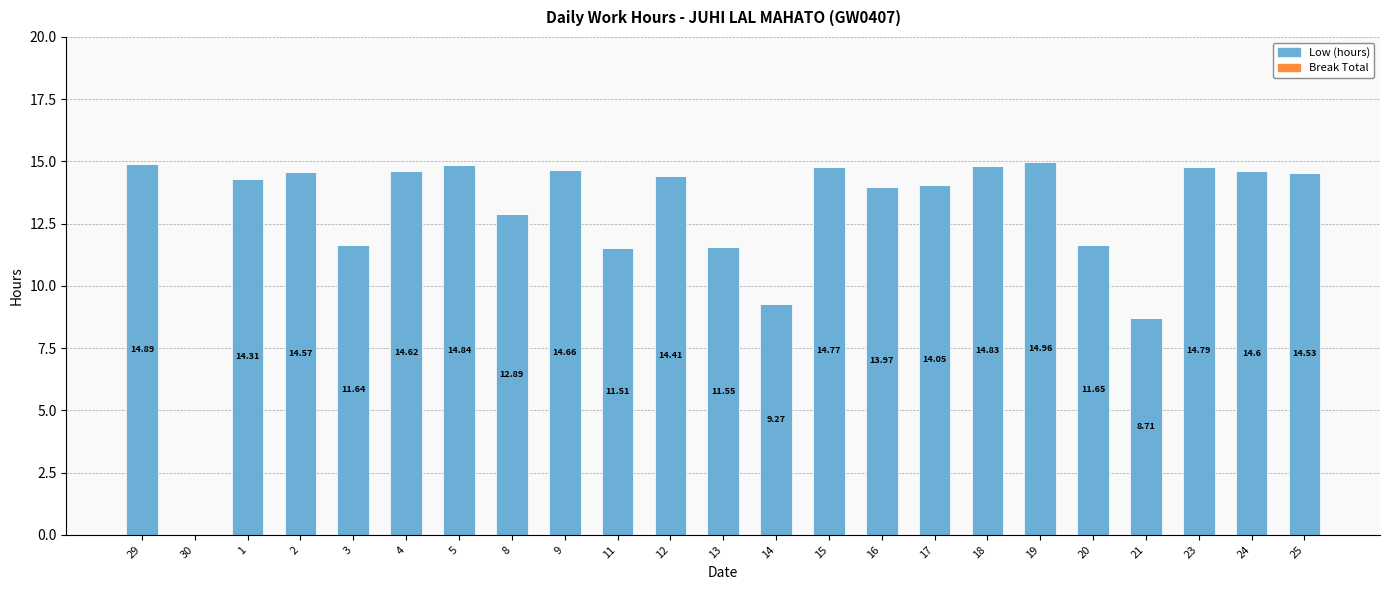

What is the change in value from 1 to 11?

-2.8